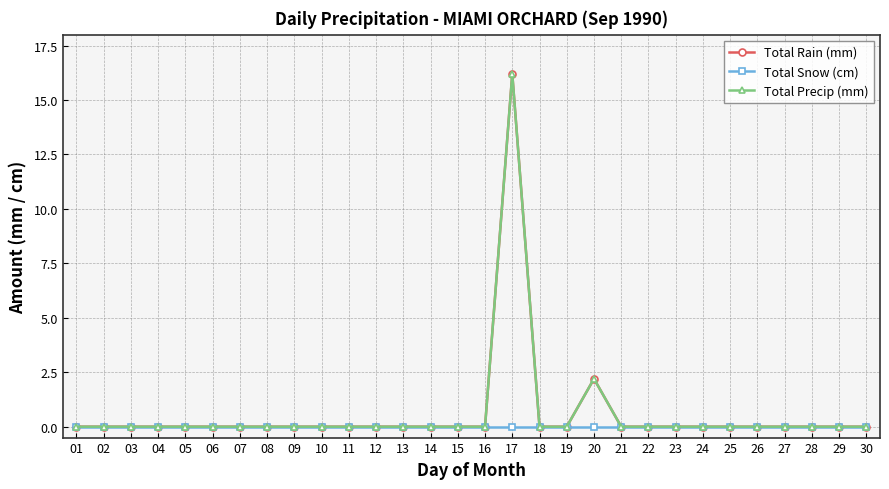

Which series changed the most between 01 and 21?

Total Rain (mm)